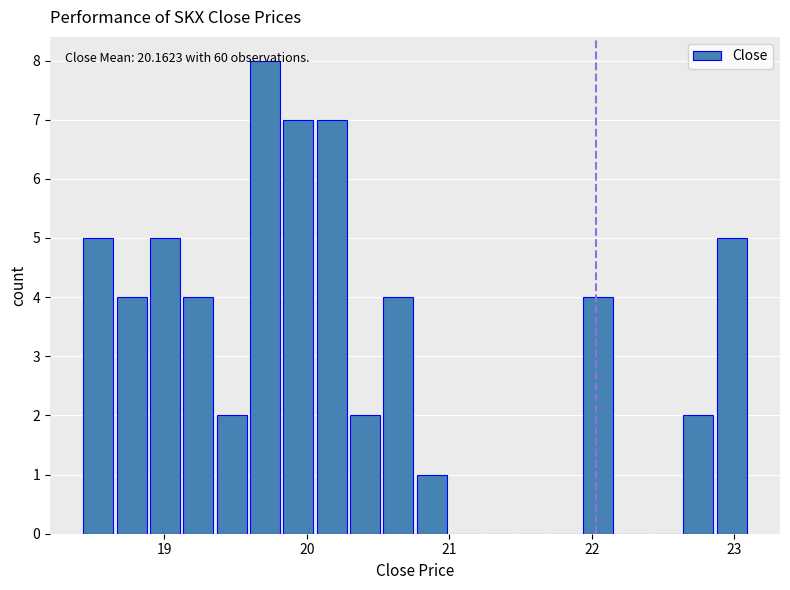

Read against the x-axis, roughly where is the centre of the tallest bar?

19.7